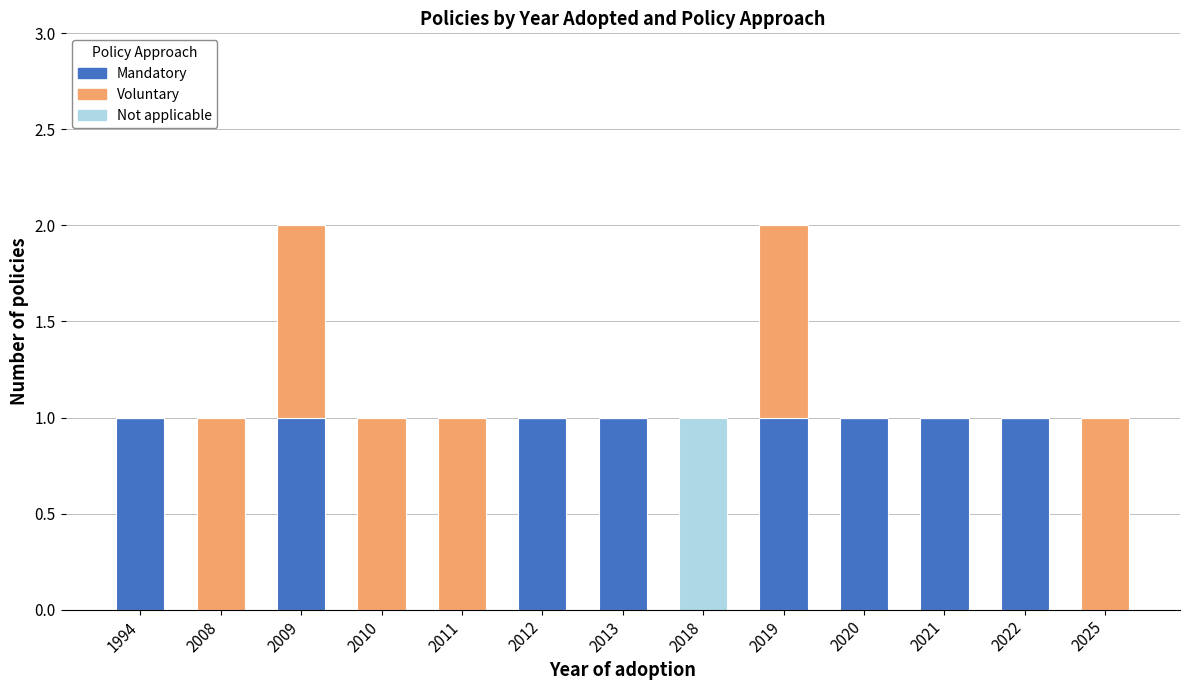

Are the bars grouped side by side (vs. stacked)?

No